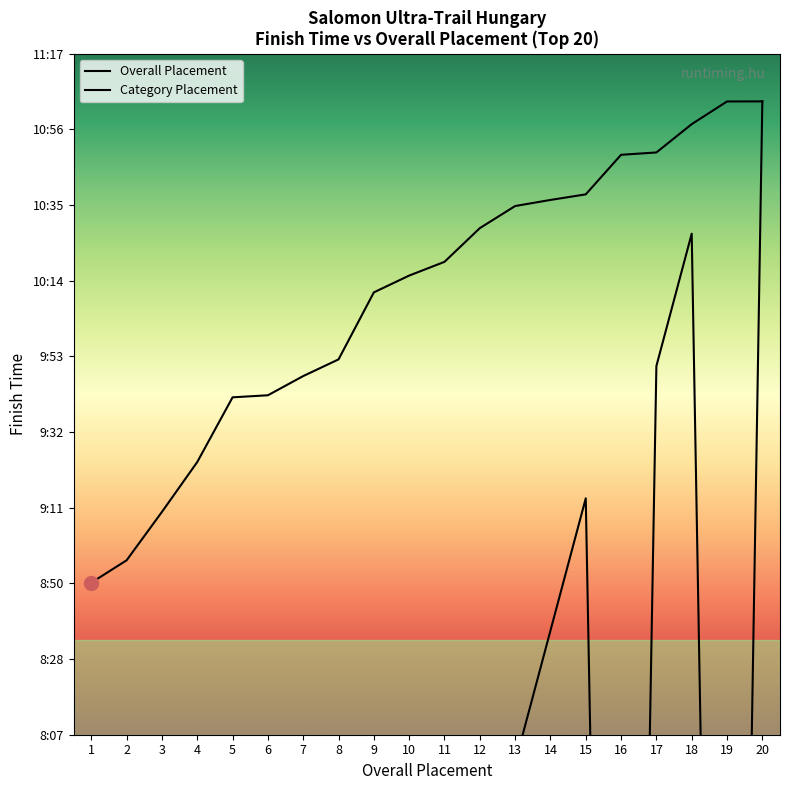

At which label does the data first exceed 619?

11